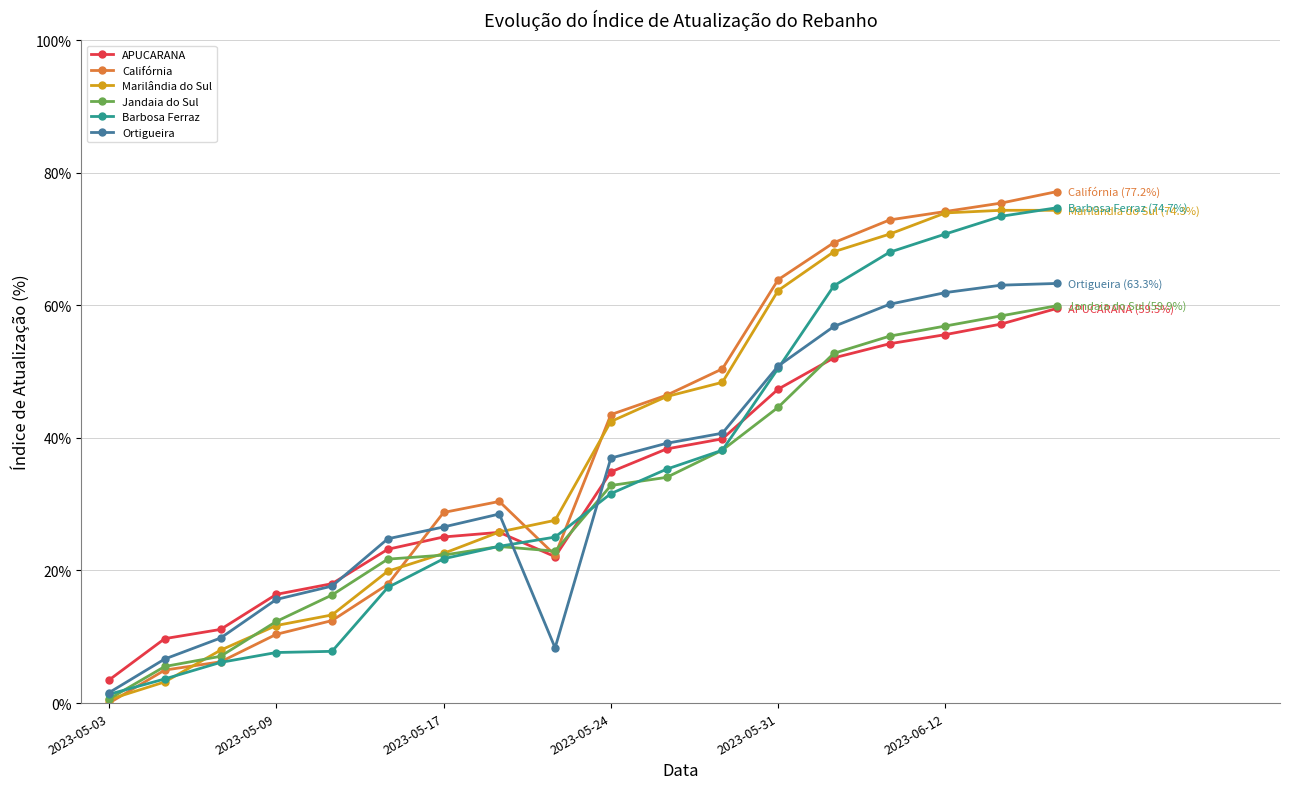

Which series has the largest range (max minus min)?

Califórnia